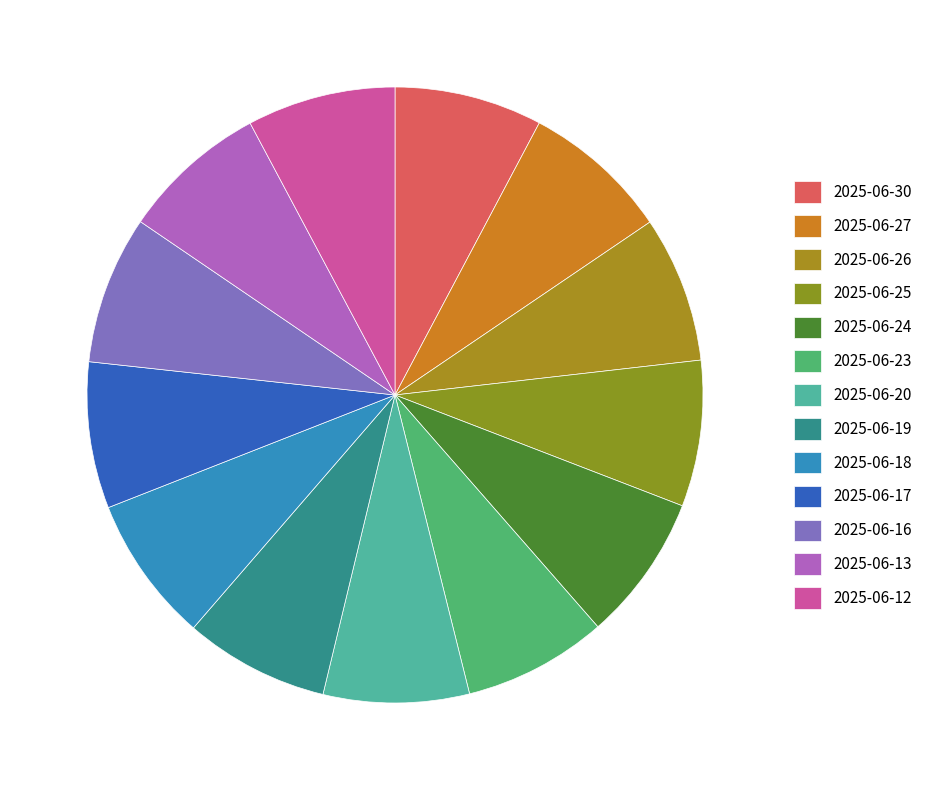

Rank the categories by value from highest to lowest.

2025-06-12, 2025-06-16, 2025-06-30, 2025-06-27, 2025-06-24, 2025-06-13, 2025-06-18, 2025-06-17, 2025-06-26, 2025-06-25, 2025-06-20, 2025-06-19, 2025-06-23